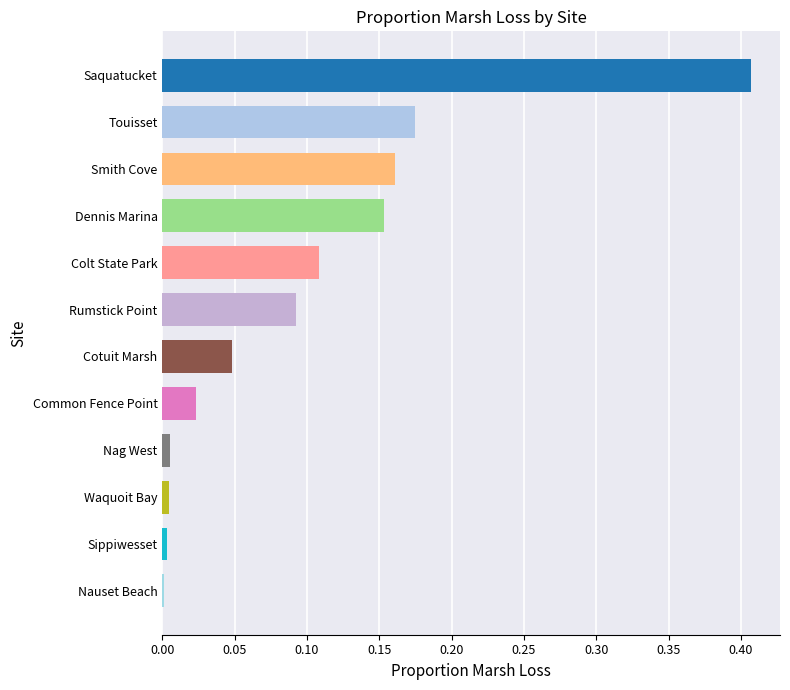

What is the sum of the values at Saquatucket and Rumstick Point?

0.5